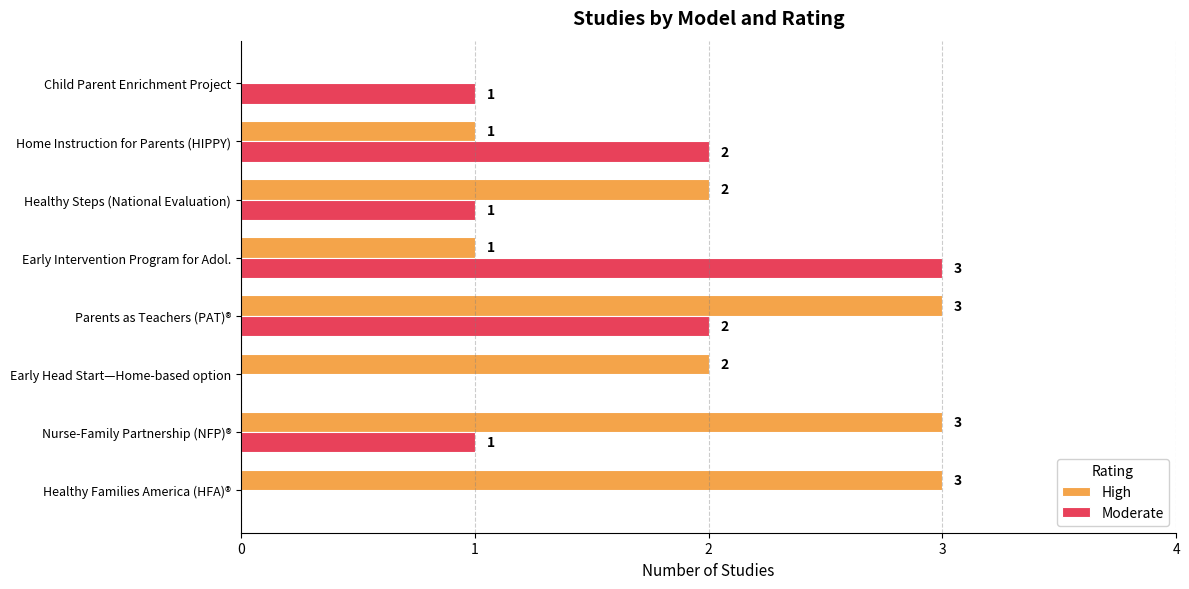

Between Parents as Teachers (PAT)® and Home Instruction for Parents (HIPPY), which series saw the biggest shift?

High